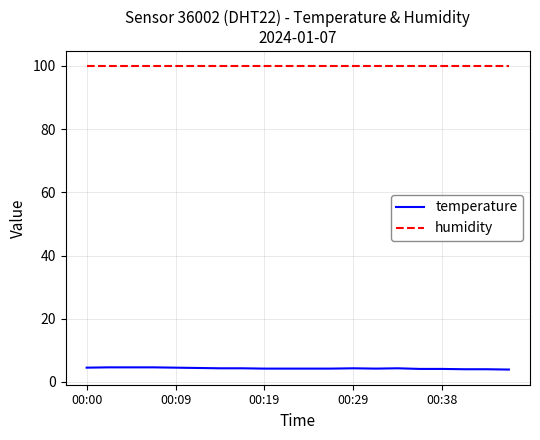

What is the sum of all humidity values?

1998.0